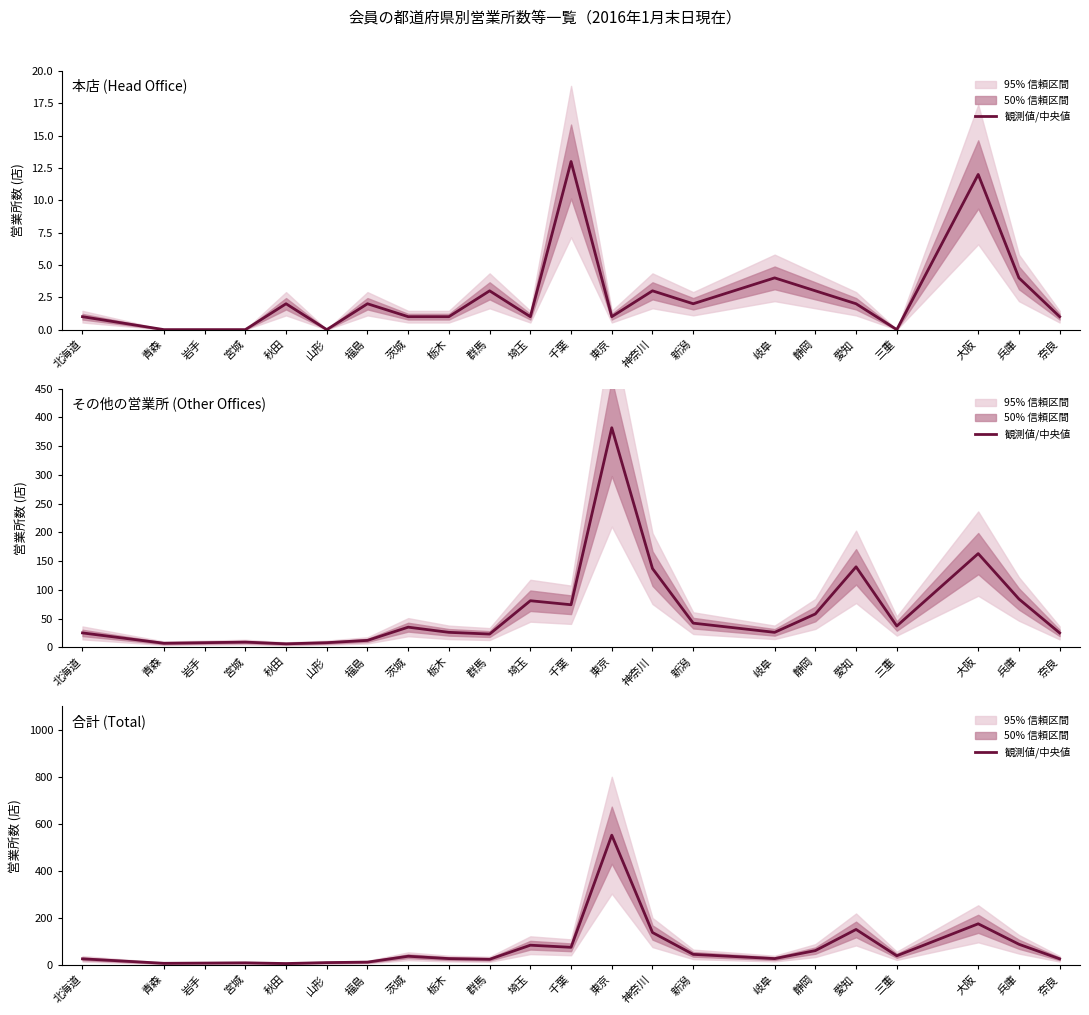

Is it true that 本店 (Head Office) equals 2 at 秋田?

True